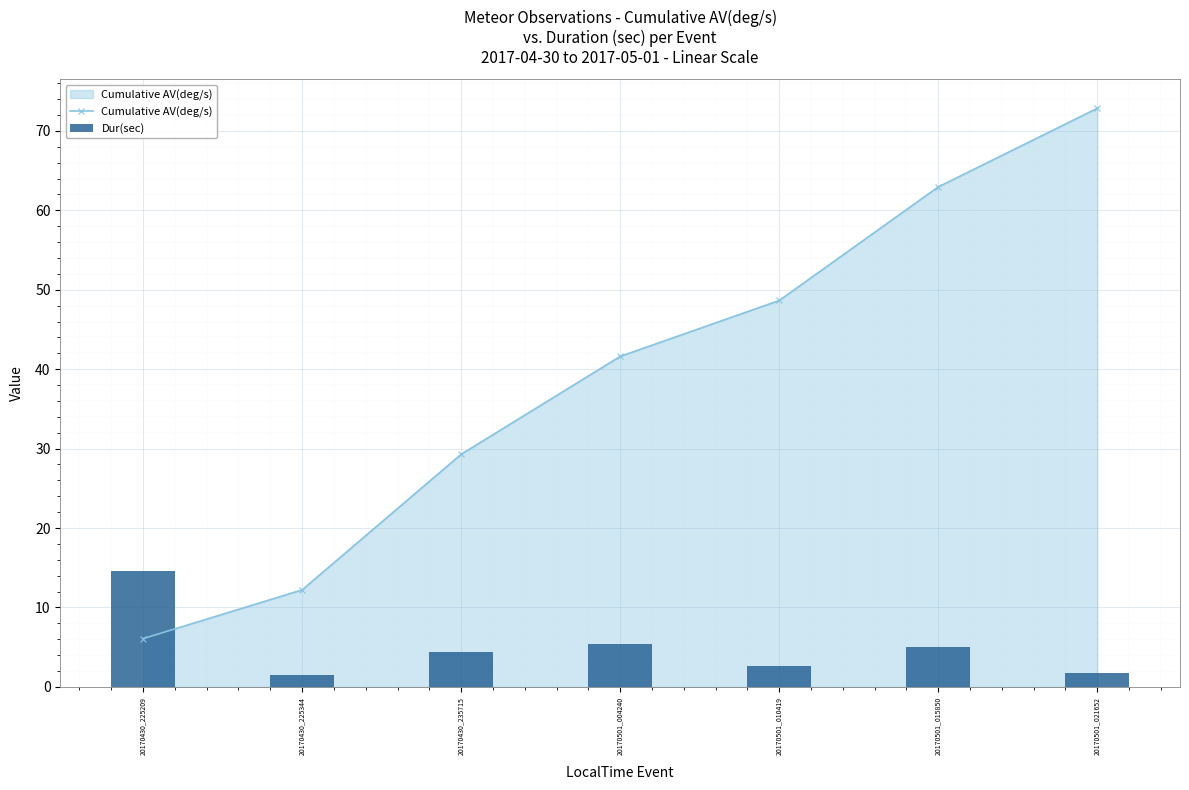

What is the difference between the maximum and minimum values in the Dur(sec) series?

13.1